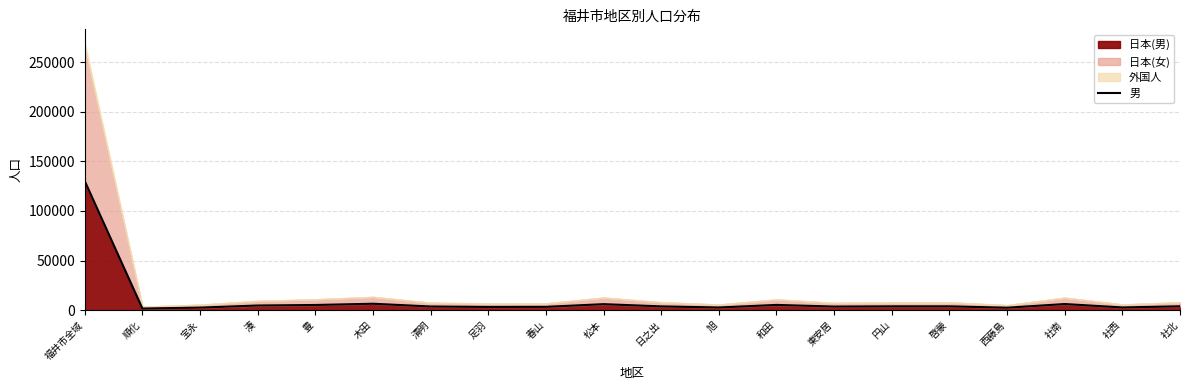

Does the chart display data point markers on the line(s)?

No